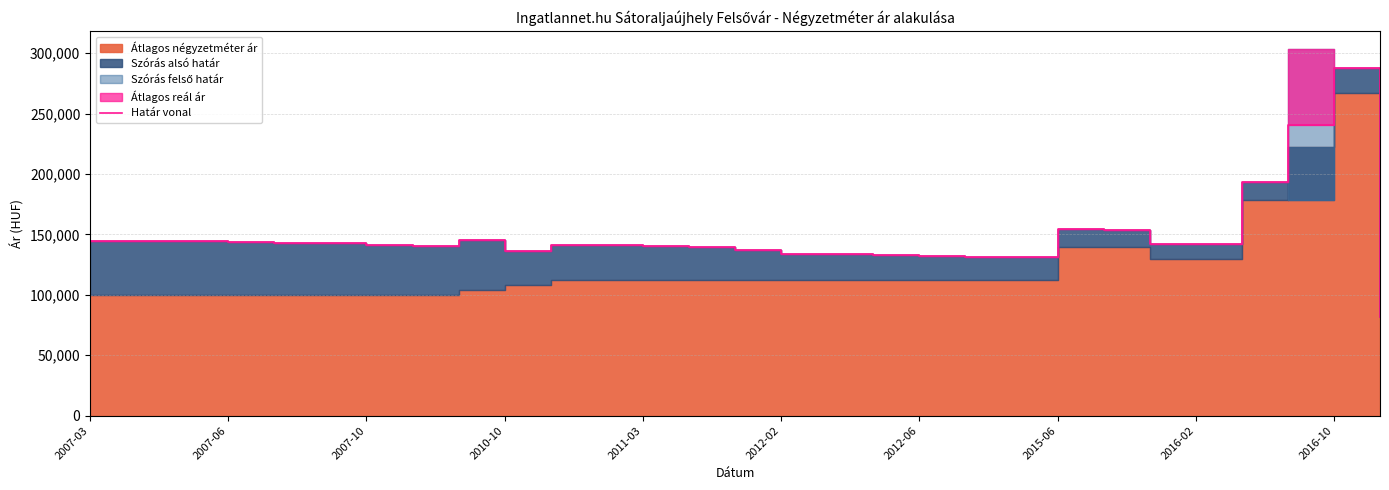

Reading right to left, extract all data points from this chart.

81871	287734	240852	193718	141967	142037	153837	154104	131176	131696	132432	132927	133533	133965	137290	139404	140229	141103	141545	136574	145269	140209	140924	142650	143250	143622	144184	144466	144750